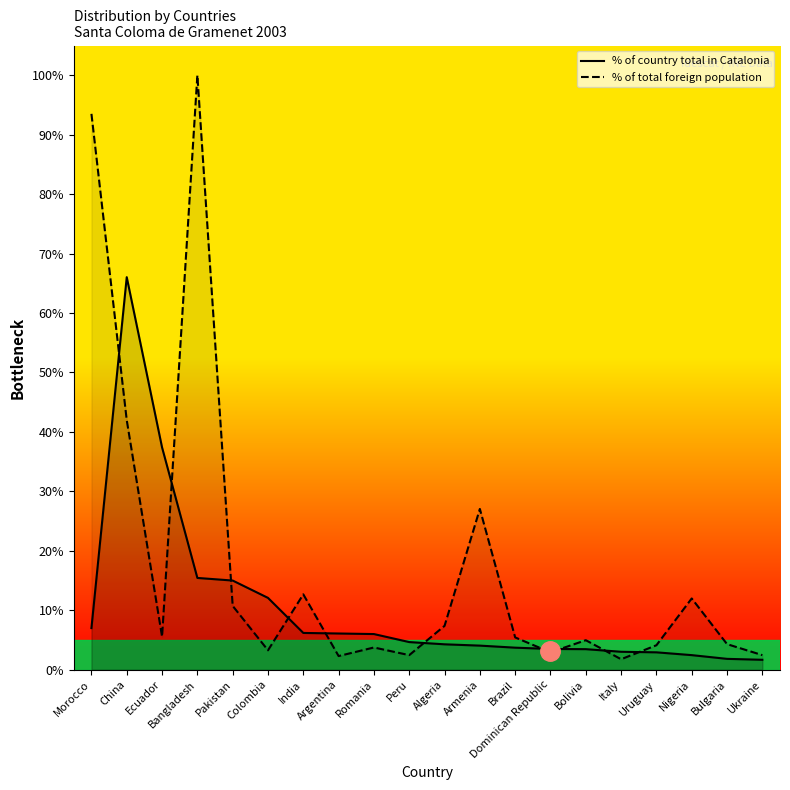

What is the average value of the % of country total in Catalonia series?

10.3